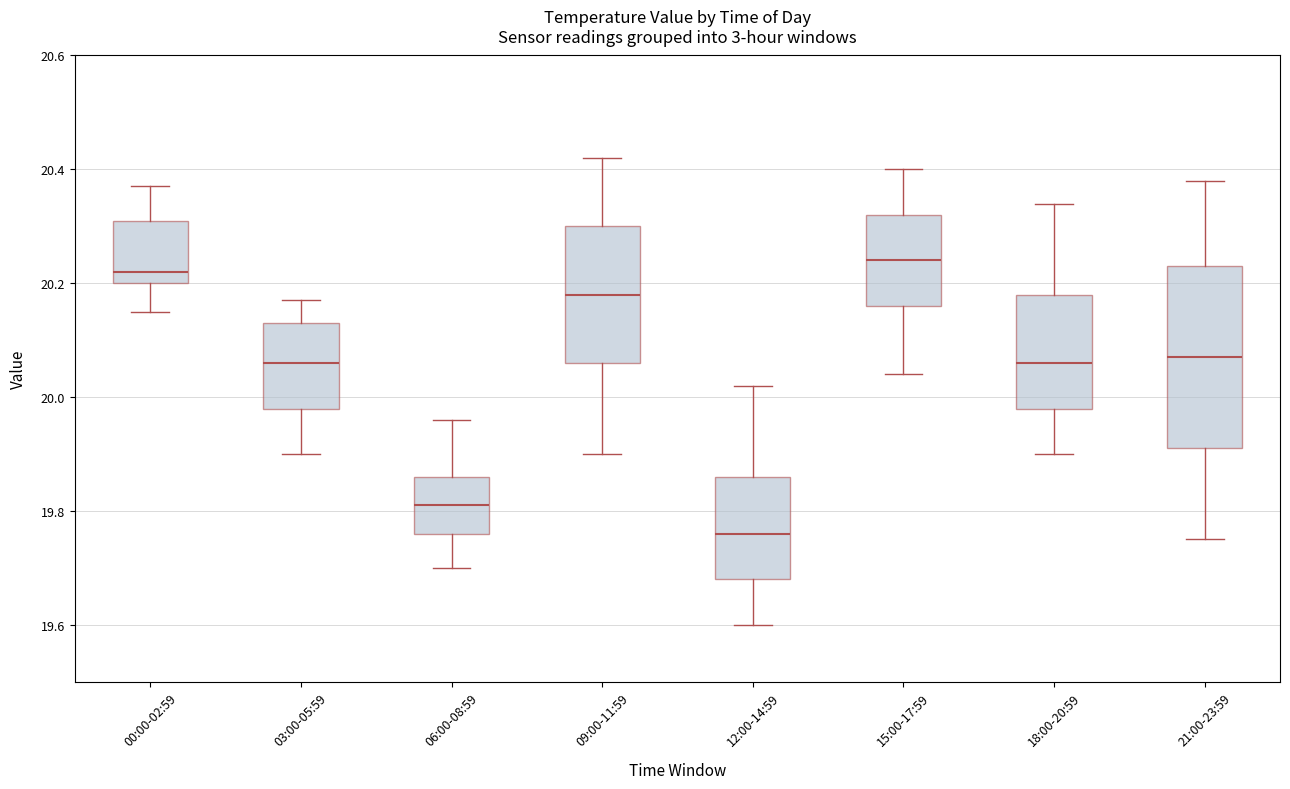

Where does the median line of the box for 18:00-20:59 sit on the y-axis? The values are not printed on the chart, so give them approximately, as read against the axis.

20.06